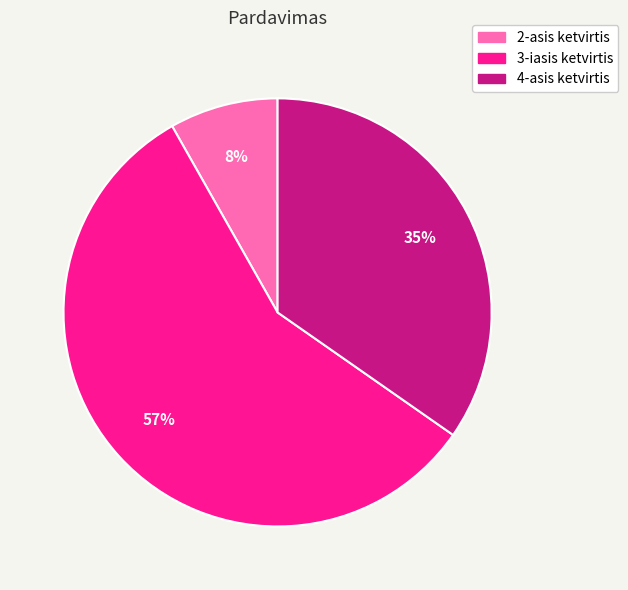

Which has a higher value, 4-asis ketvirtis or 2-asis ketvirtis?

4-asis ketvirtis